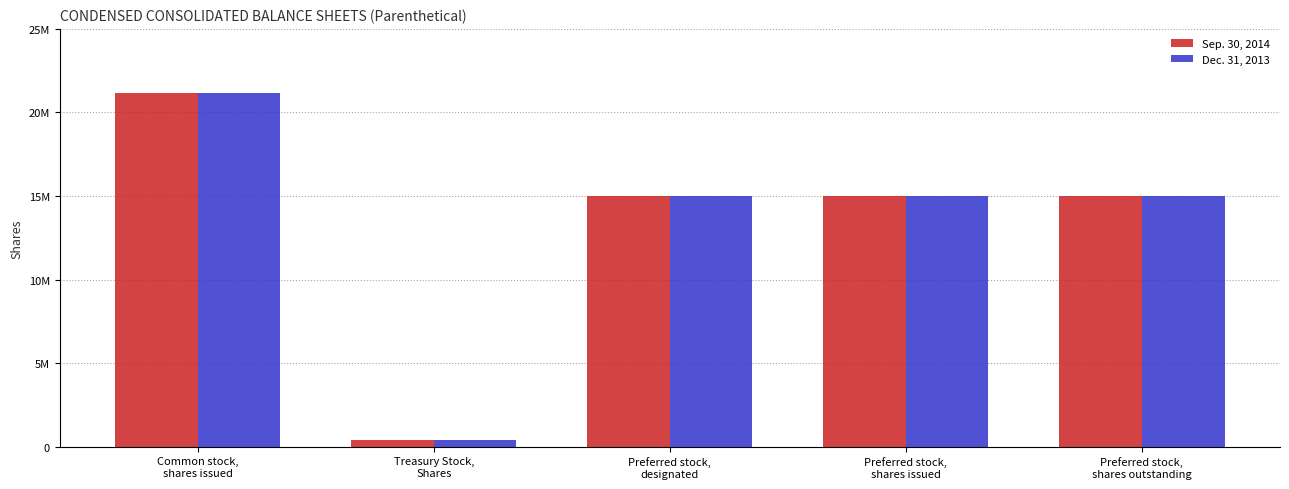

Between Common stock,
shares issued and Preferred stock,
designated, which series saw the biggest shift?

Sep. 30, 2014